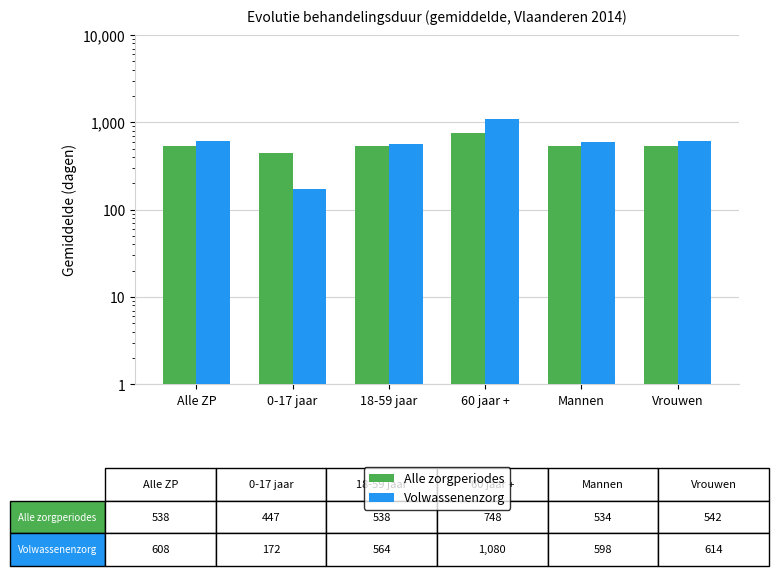

What is the minimum value shown in the chart?

172.3